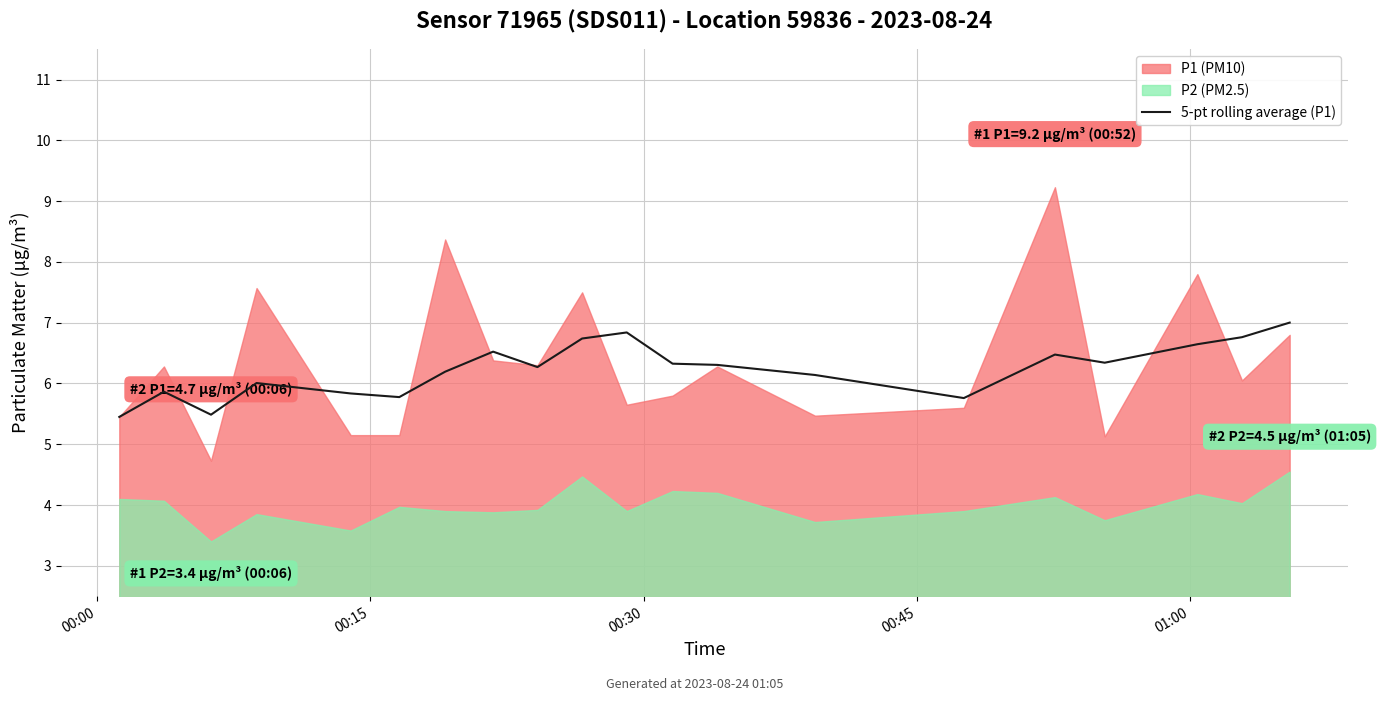

What is the lowest value of the 5-pt rolling average (P1) series?

5.5